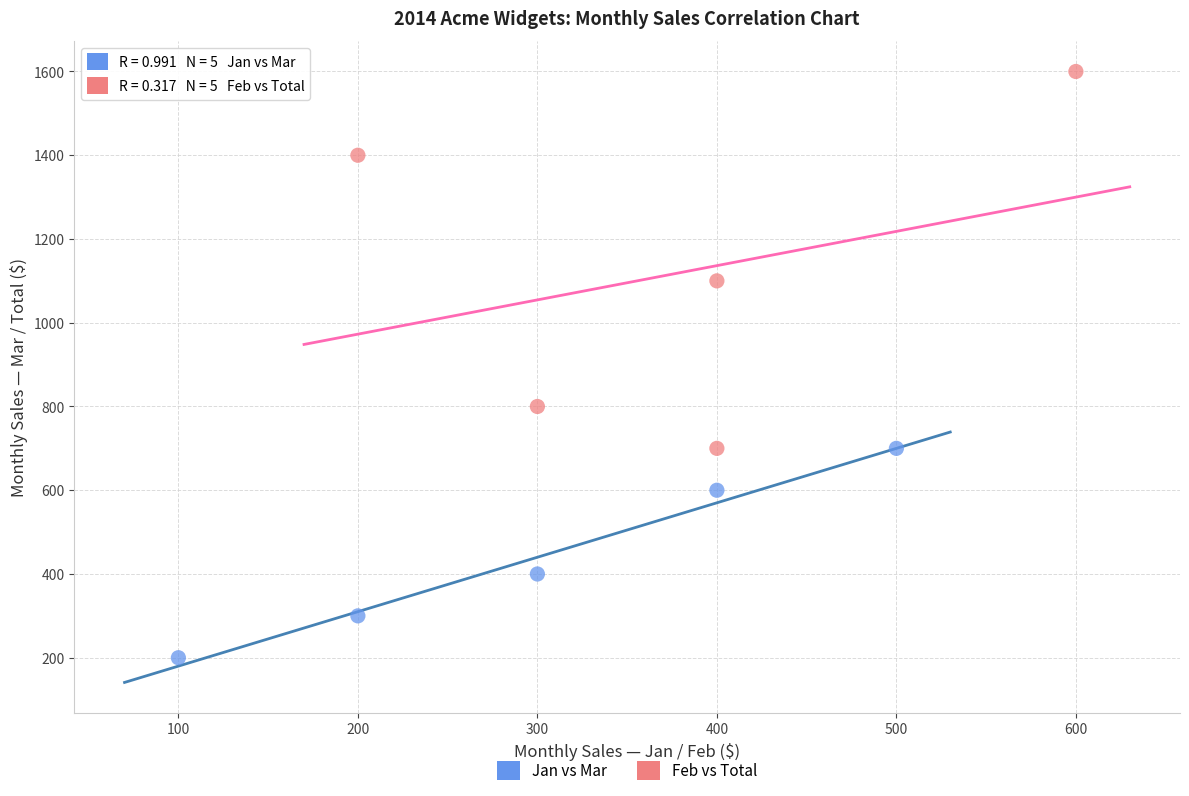

Which series reaches the minimum Y coordinate?

Jan vs Mar